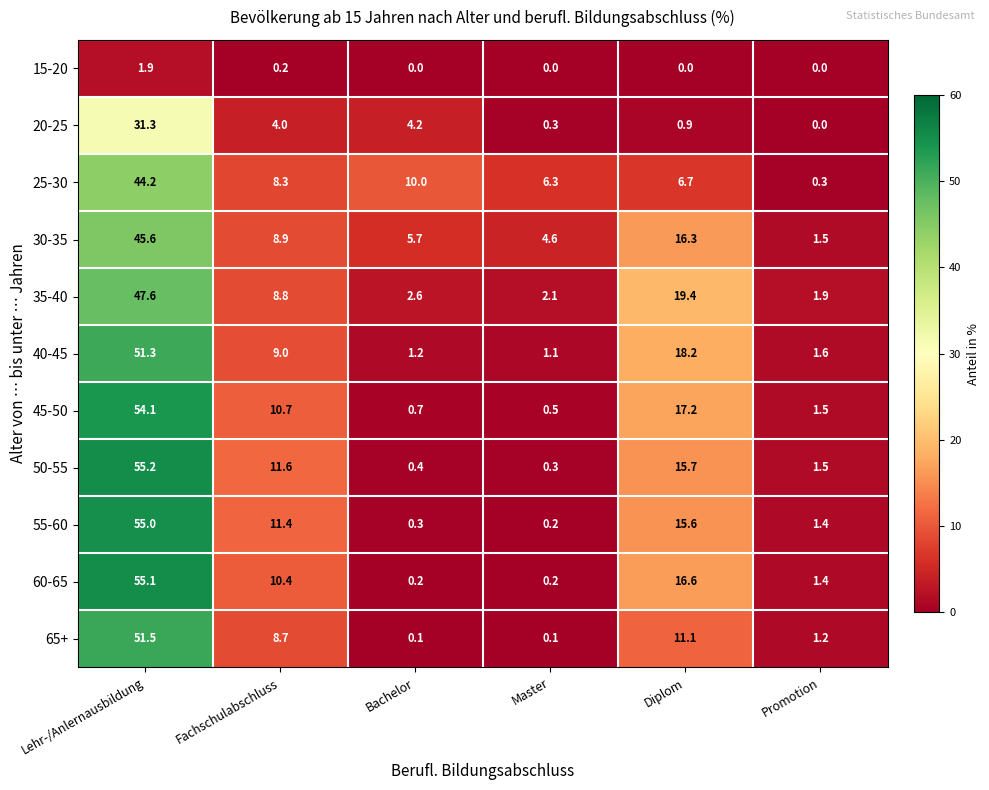

The value of 15-20 at Master is 0.0. True or false?

True